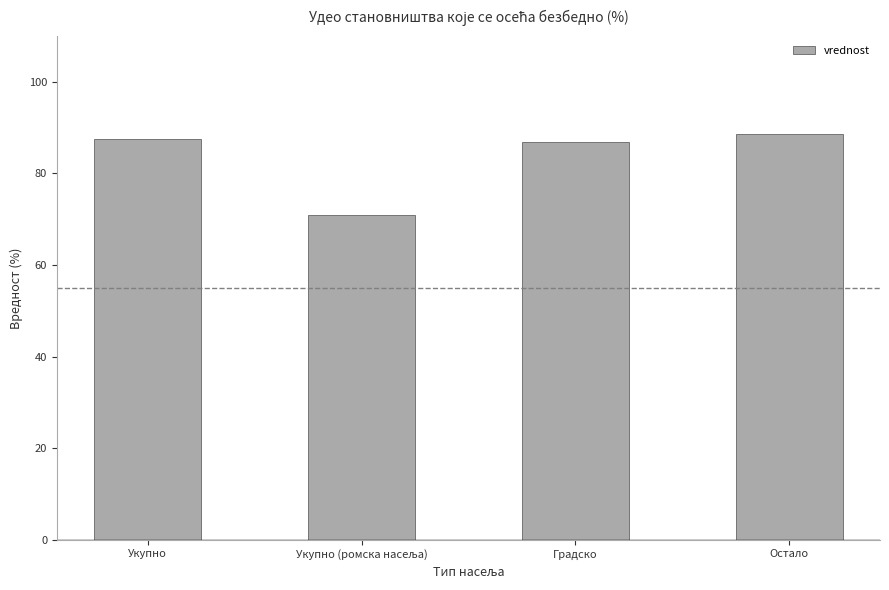

Reading right to left, transcribe all the data shown in this chart.

88.6	86.8	71.0	87.5